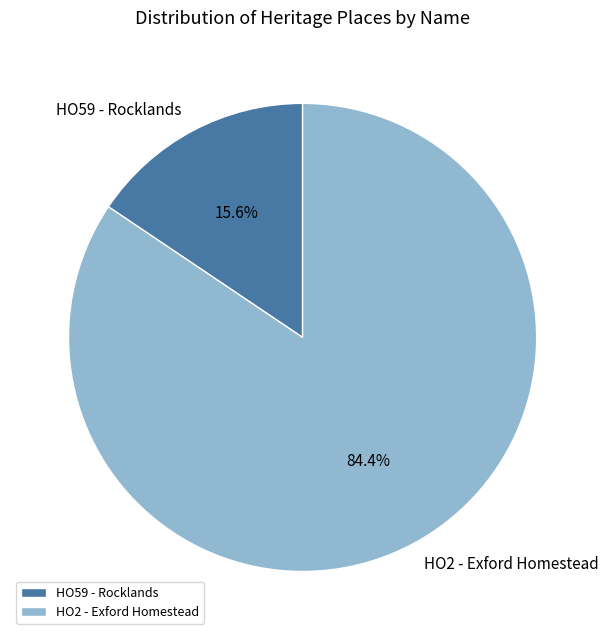

What percentage is NOT represented by HO59 - Rocklands?

84.4%